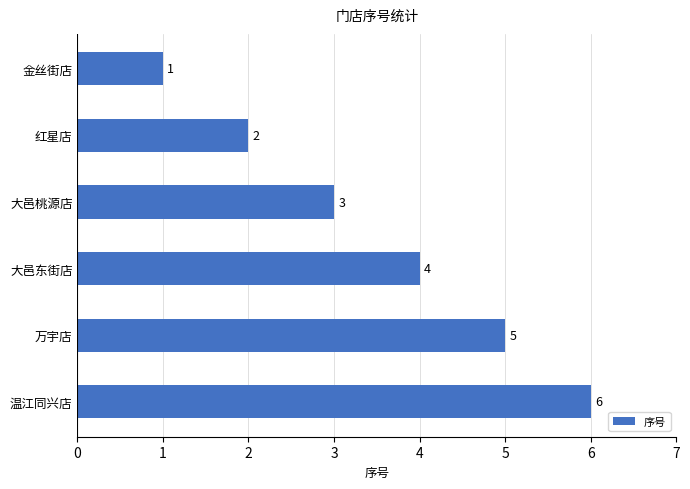

What value does the data have at 万宇店?

5